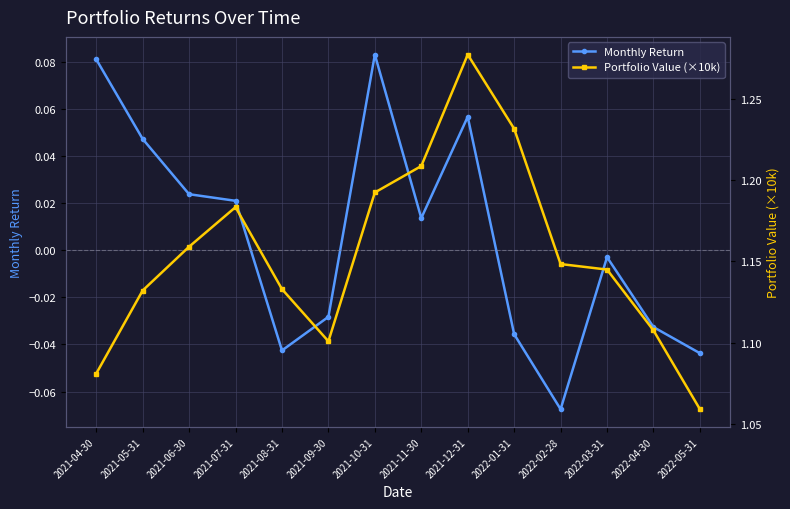

What is the smallest value displayed?

-0.1